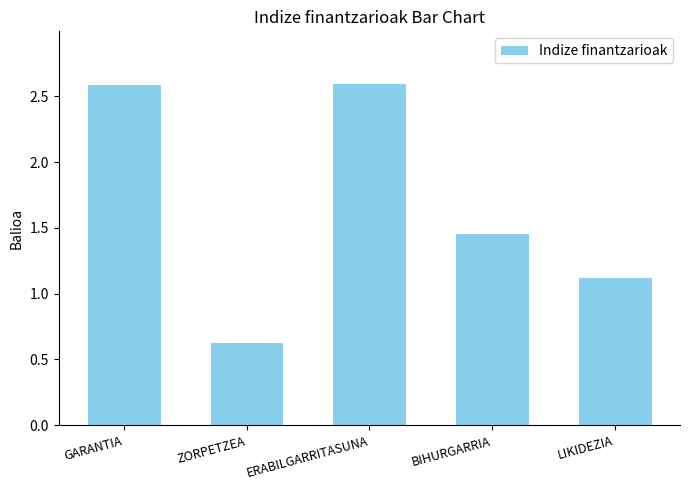

What is the ratio of the value at BIHURGARRIA to the value at GARANTIA?

0.6